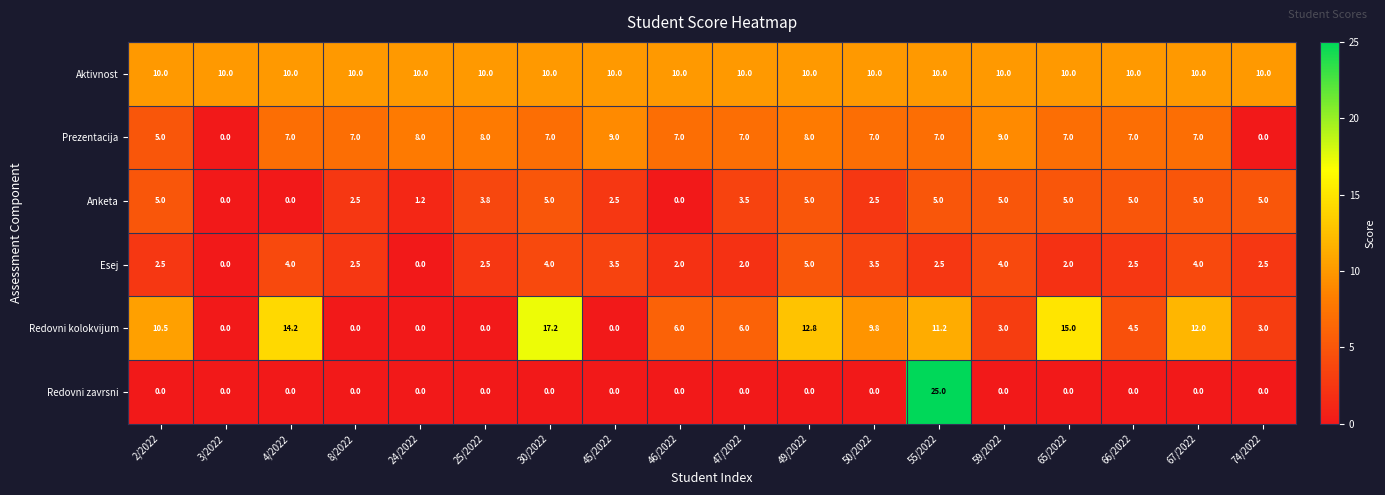

The Anketa series shows 5.0 at 30/2022. True or false?

True